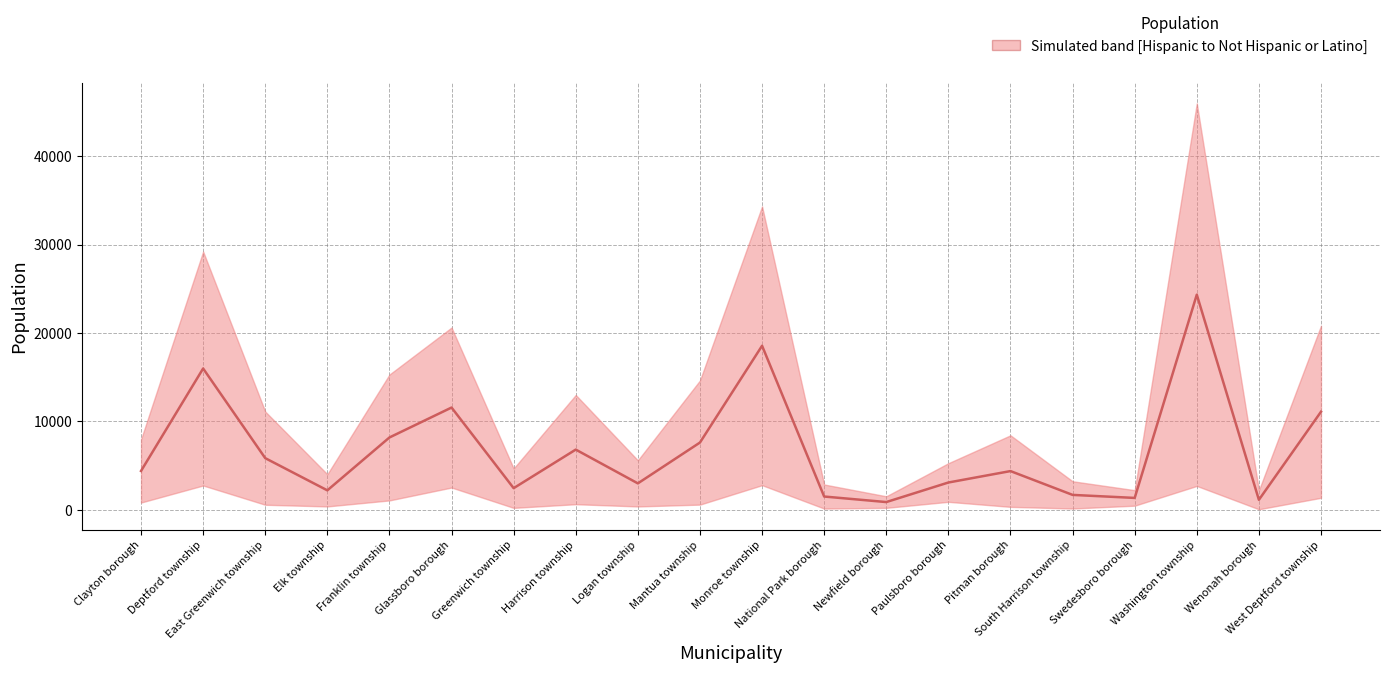

What position from the left is Elk township?

4